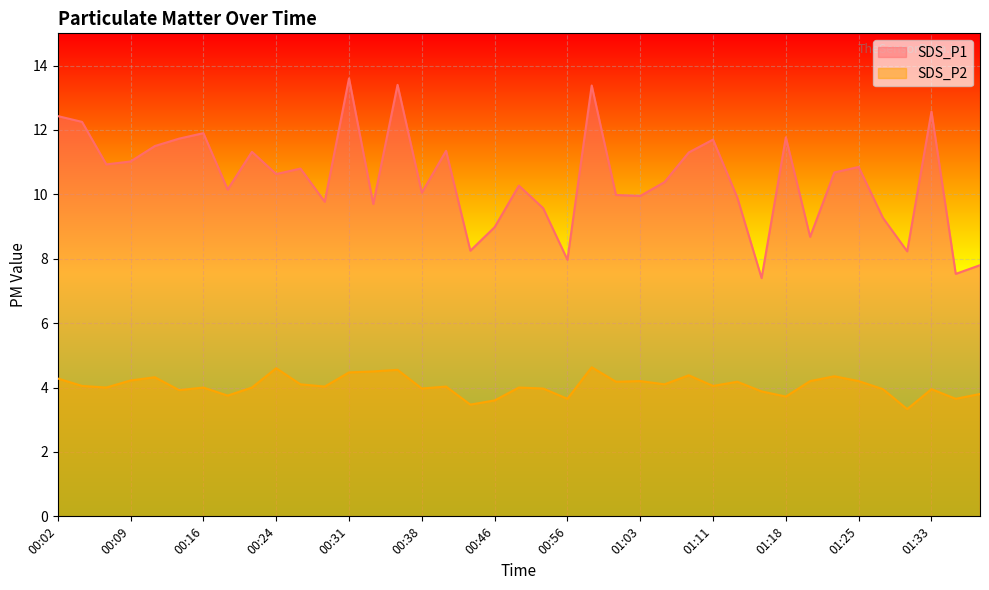

True or false: SDS_P1 and SDS_P2 cross at least once.

False